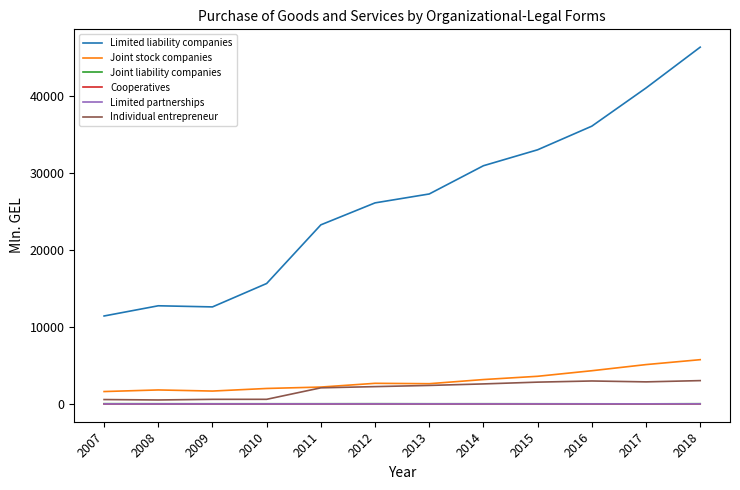

True or false: Limited partnerships and Limited liability companies intersect in this chart.

False